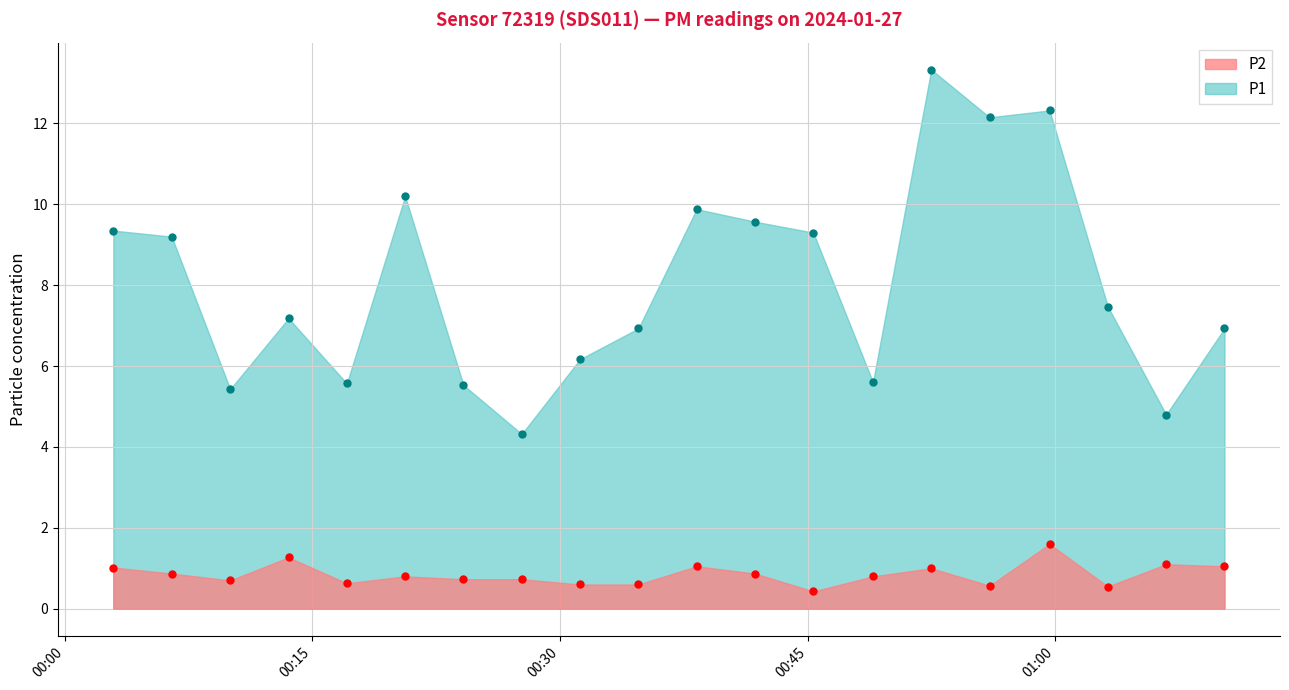

Which series has the largest total across all categories?

P1